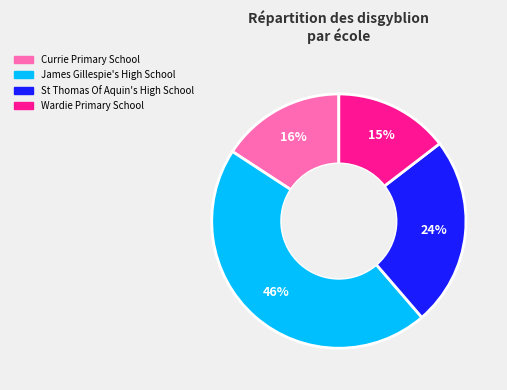

Rank the categories by value from highest to lowest.

James Gillespie's High School, St Thomas Of Aquin's High School, Currie Primary School, Wardie Primary School